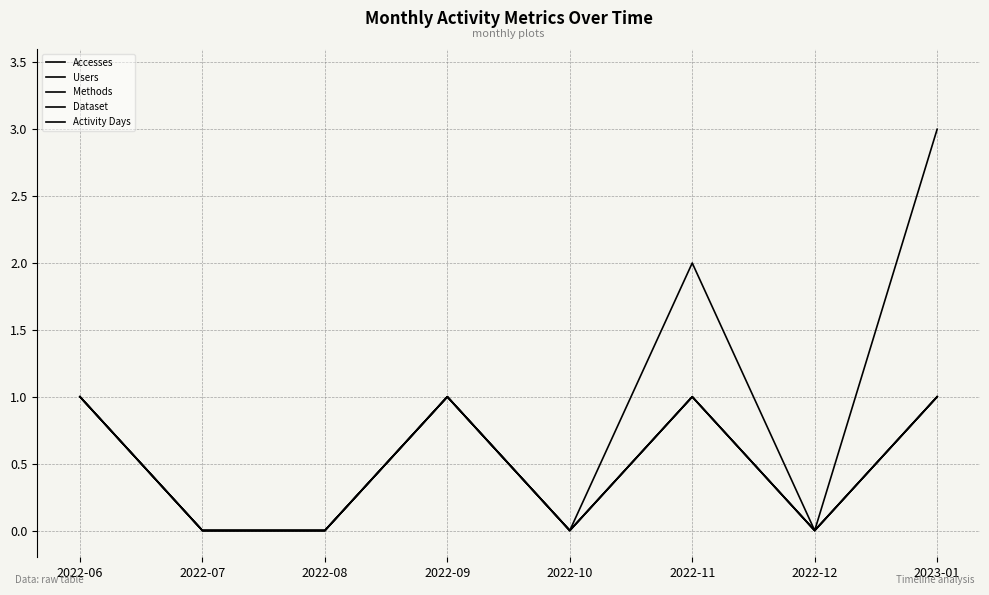

Between 2022-10 and 2022-11, which series saw the biggest shift?

Accesses